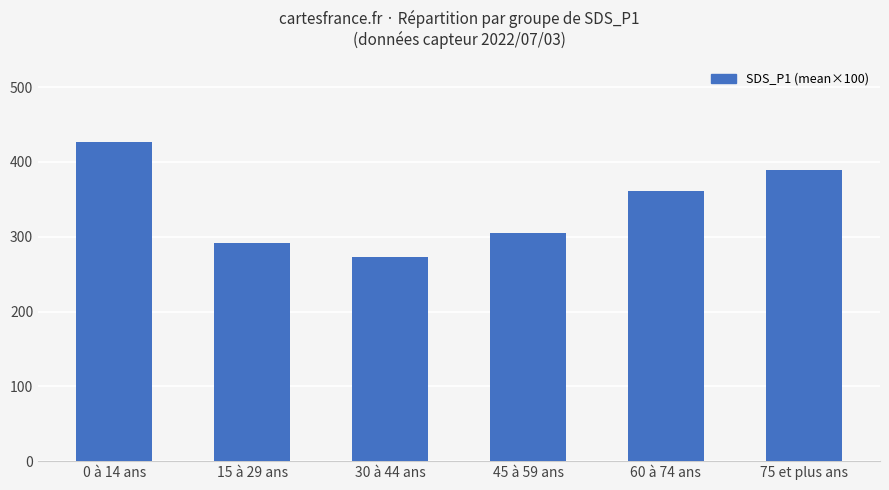

Count the number of data series in this chart.

1